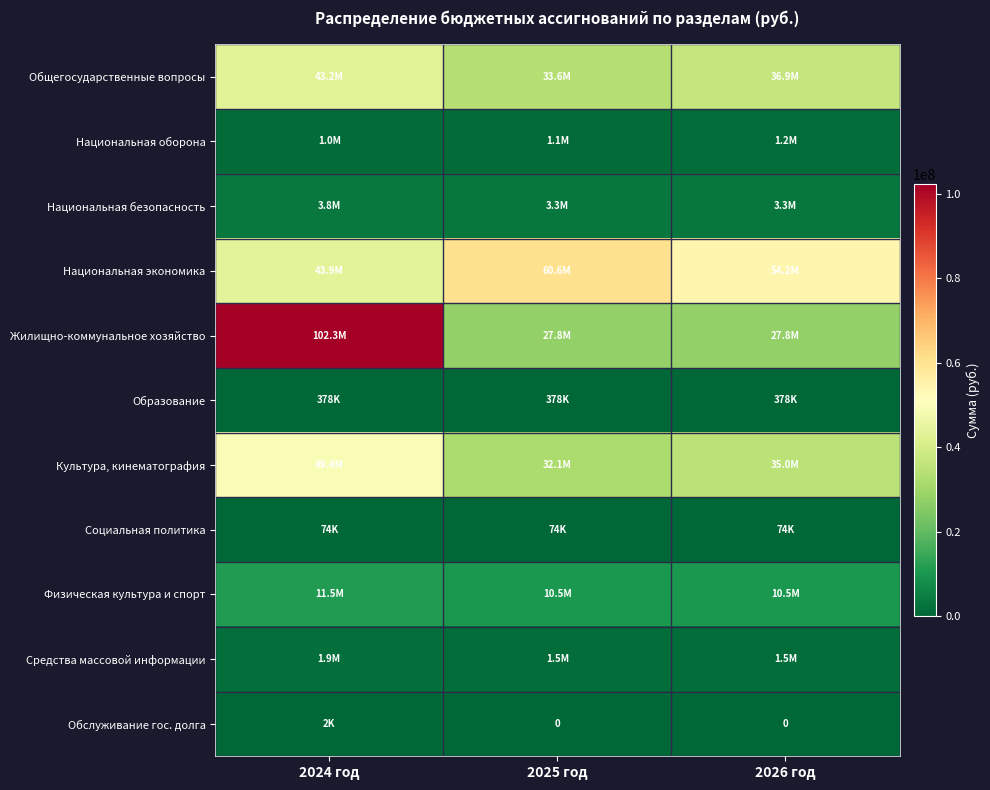

The value of Культура, кинематография at 2024 год is 49419350.8. True or false?

True